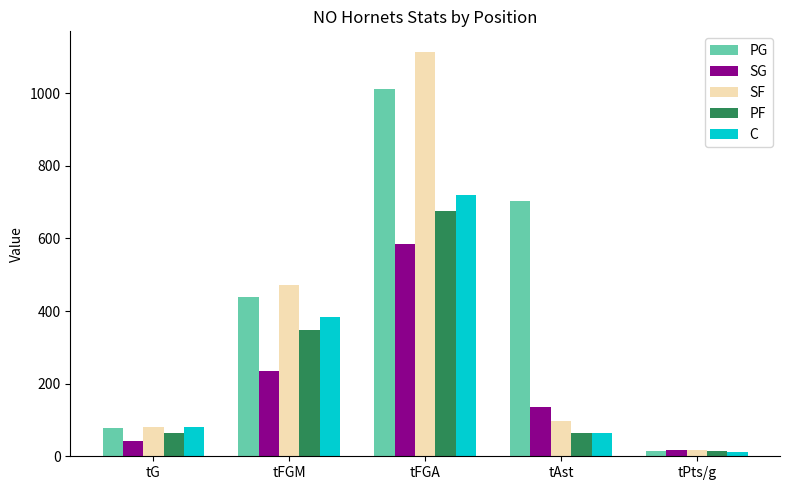

What is the spread (max minus min) of values at tAst?

641.0